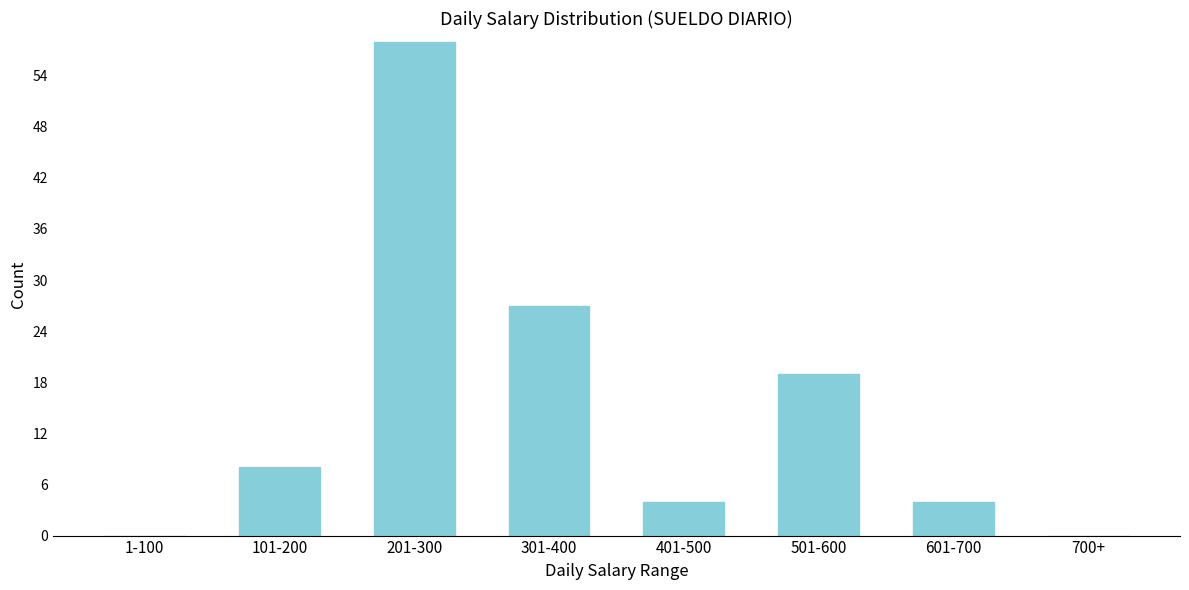

Reading right to left, what are all the values shown in this chart?

700+=0	601-700=4	501-600=19	401-500=4	301-400=27	201-300=58	101-200=8	1-100=0